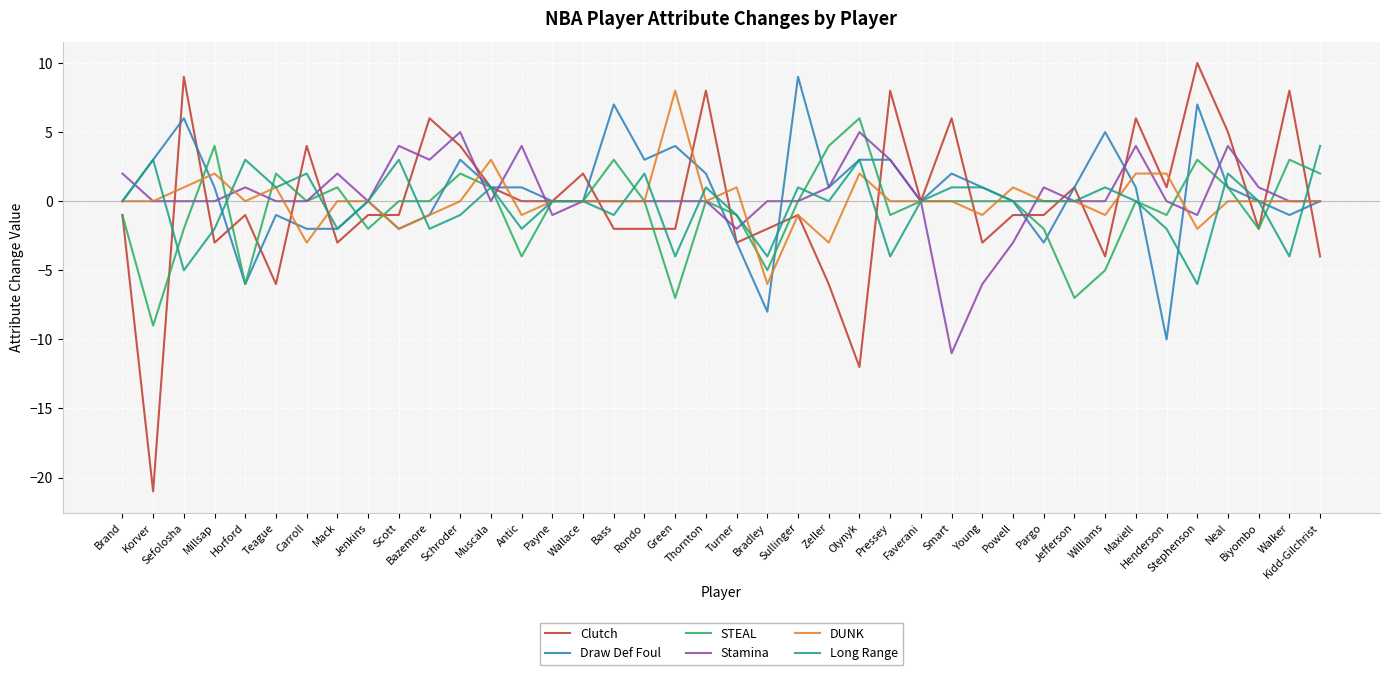

Which series ends up on top after the final intersection of Long Range and DUNK?

Long Range